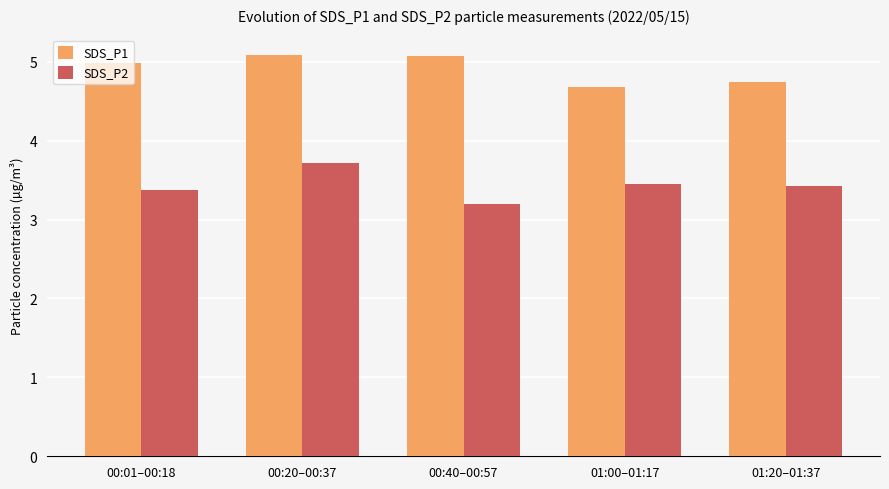

What is the average value of the SDS_P2 series?

3.4